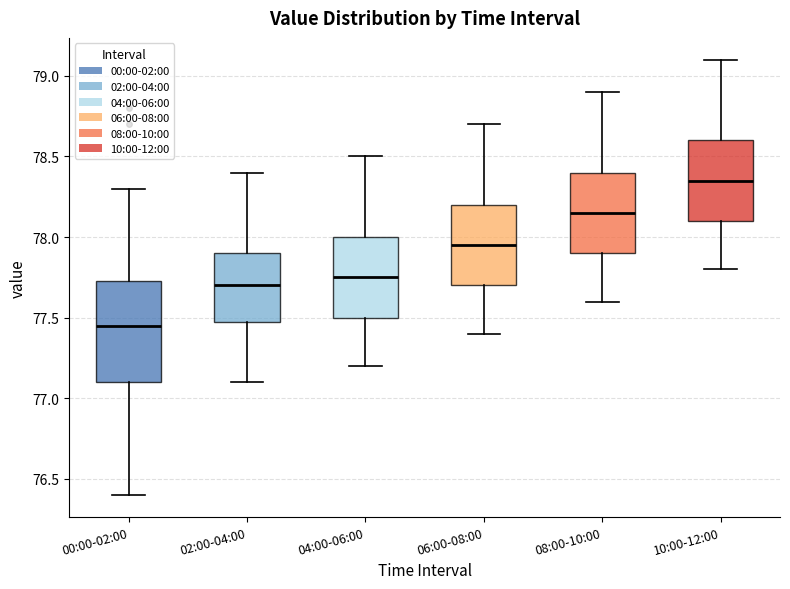

Reading left to right, transcribe this box plot: for each box, give where its median line is, the range the box spans, and where its two whiskers end, as read against the y-axis. The values are not printed on the chart, so give them approximately, as read against the axis.

00:00-02:00: median 77.45, box 77.10 to 77.75, whiskers 76.40 to 78.30
02:00-04:00: median 77.70, box 77.50 to 77.90, whiskers 77.10 to 78.40
04:00-06:00: median 77.75, box 77.50 to 78.00, whiskers 77.20 to 78.50
06:00-08:00: median 77.95, box 77.70 to 78.20, whiskers 77.40 to 78.70
08:00-10:00: median 78.15, box 77.90 to 78.40, whiskers 77.60 to 78.90
10:00-12:00: median 78.35, box 78.10 to 78.60, whiskers 77.80 to 79.10